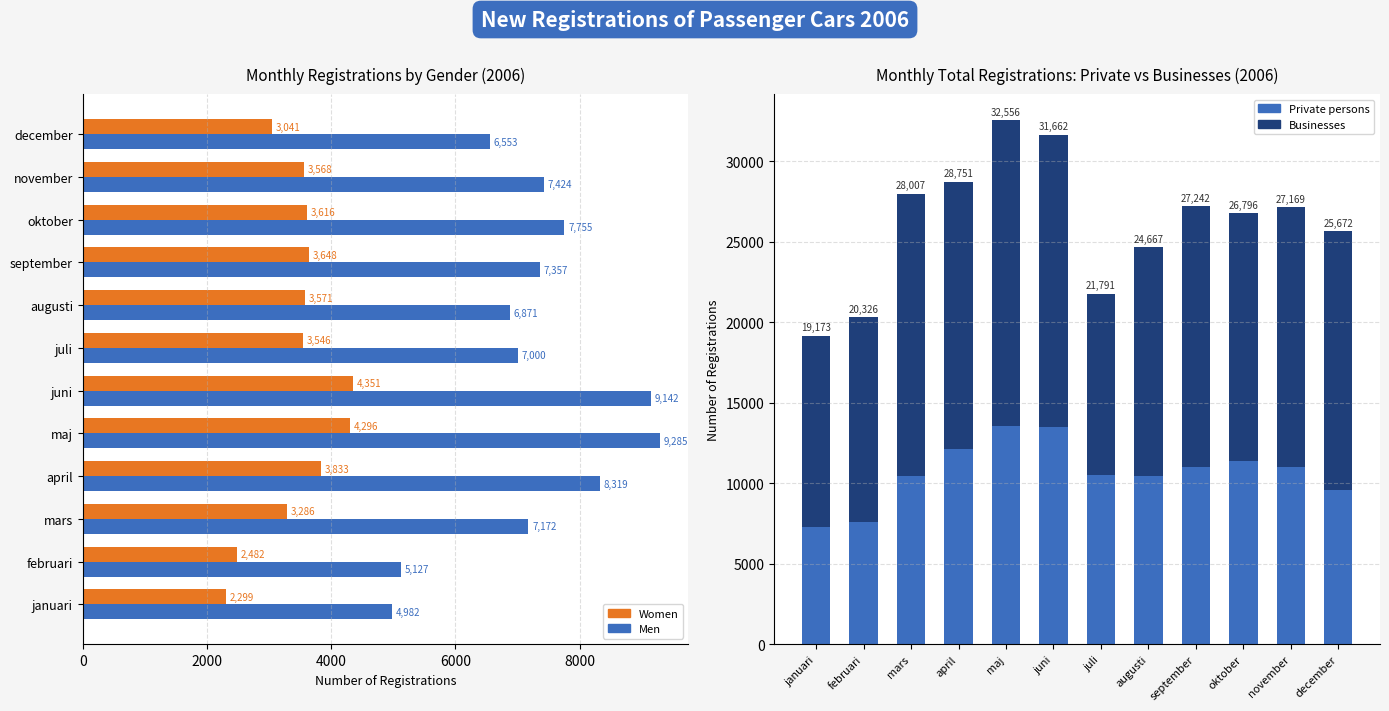

What is the approximate value of Men at augusti, to the nearest 10?

6870